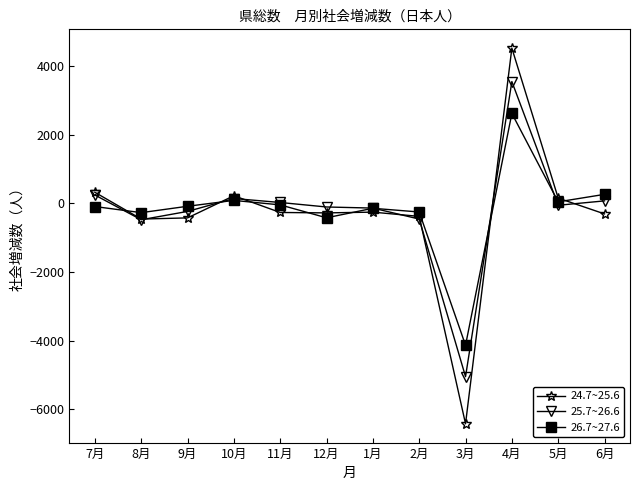

Read the 26.7~27.6 value at 2月, to the nearest 10.

-250